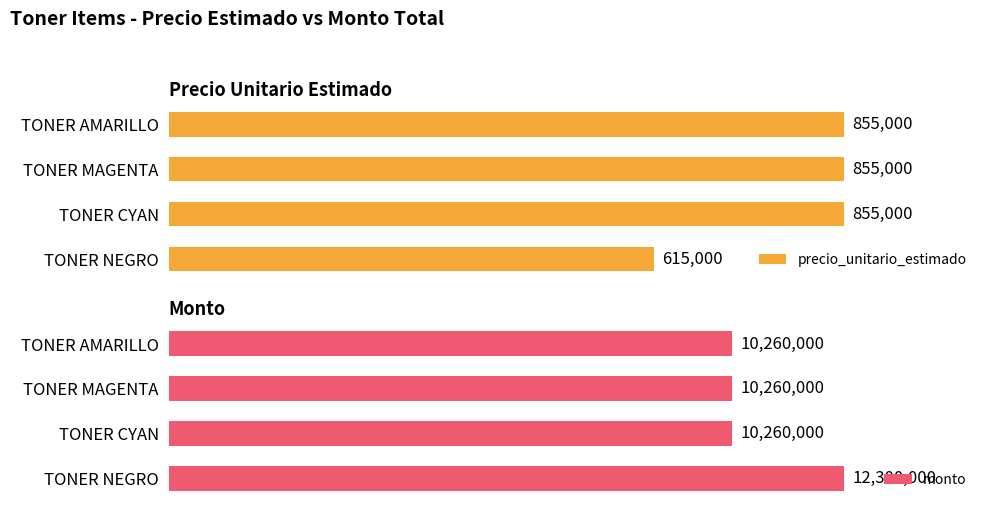

Rank the series by their average value, from lowest to highest.

precio_unitario_estimado, monto